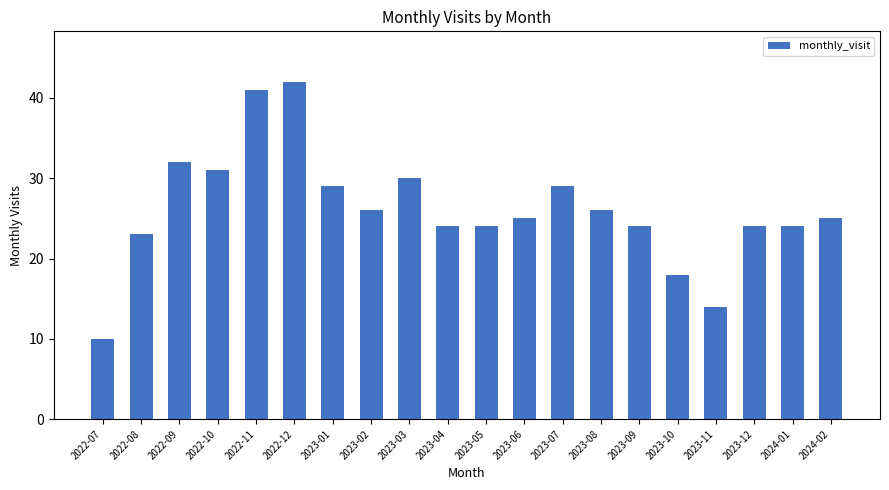

What position from the right is 2022-08?

19